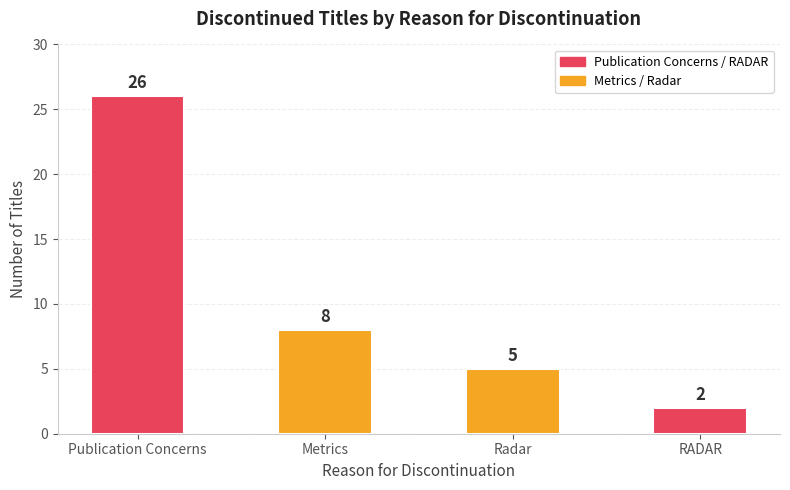

List the labels in order of value, smallest first.

RADAR, Radar, Metrics, Publication Concerns